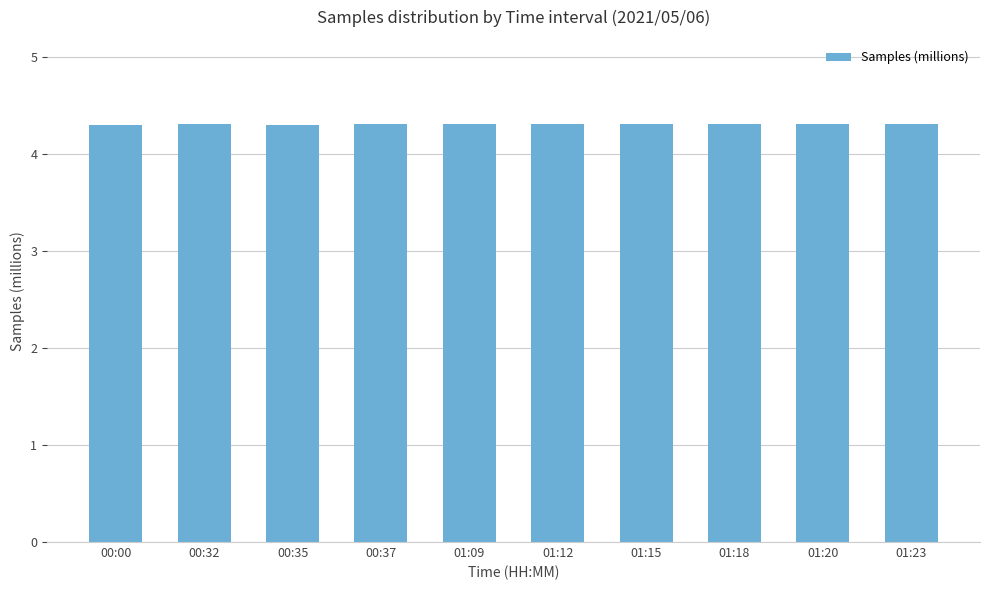

The value at 00:00 is 1.3. True or false?

False